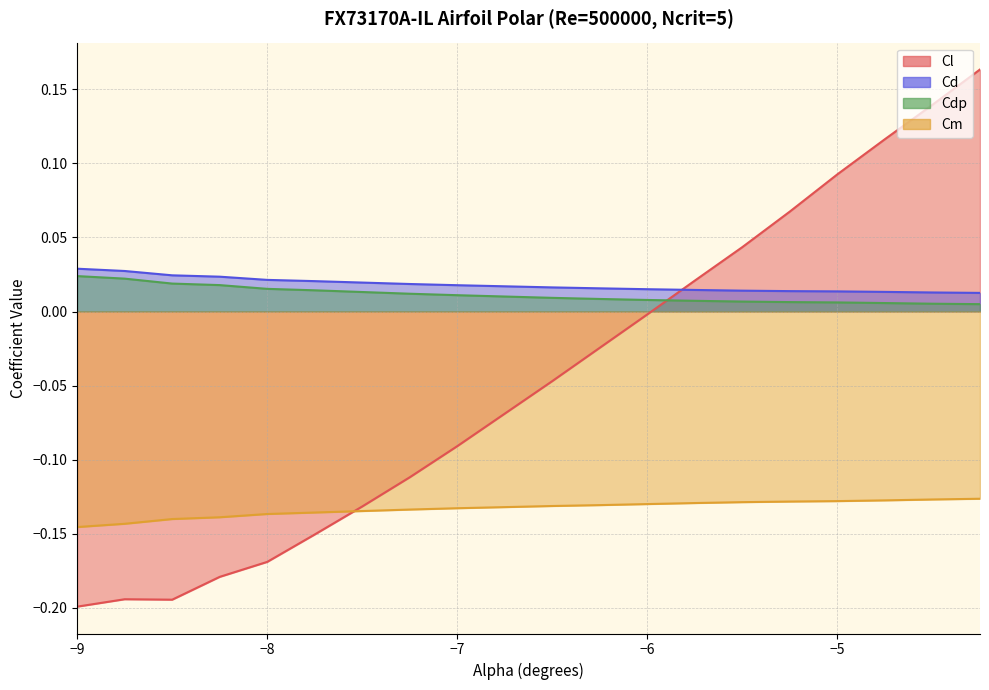

Rank the series by their maximum value, from highest to lowest.

Cl, Cd, Cdp, Cm